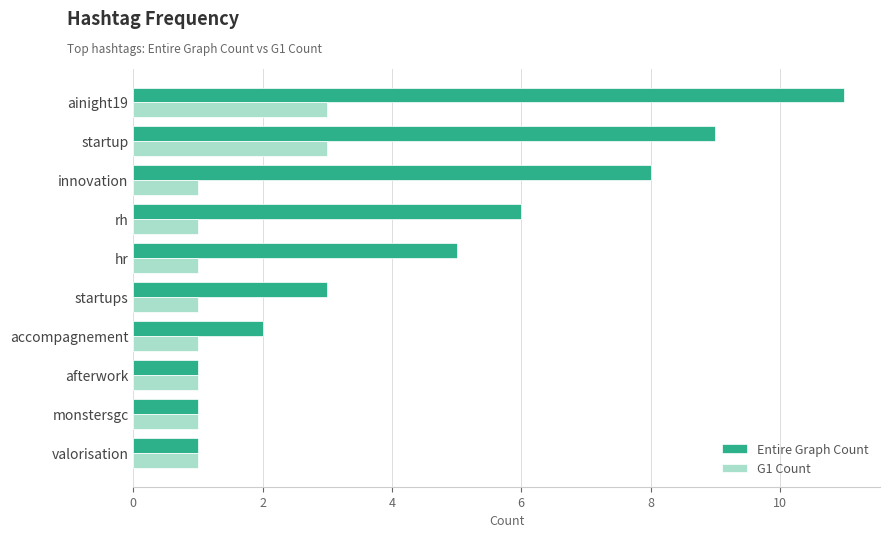

At which category is the sum across all series the highest?

ainight19